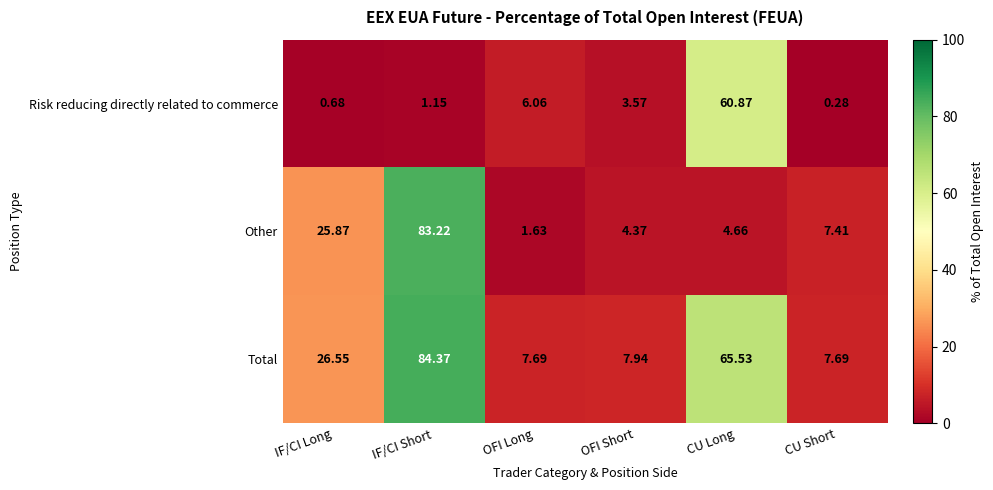

At which category is the sum across all series the highest?

IF/CI Short